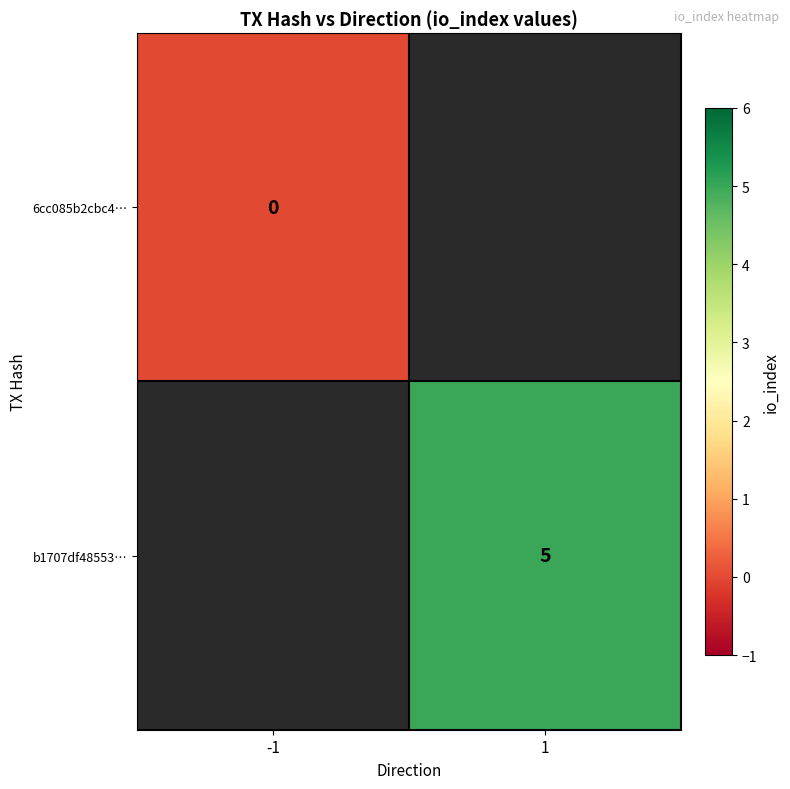

Between 1 and -1, which is larger?

-1